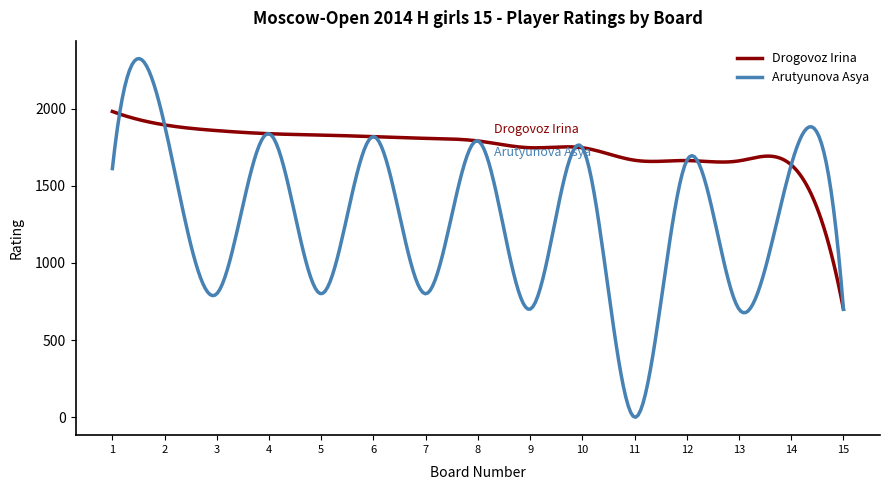

What is the highest value of the Drogovoz Irina series?

1981.0